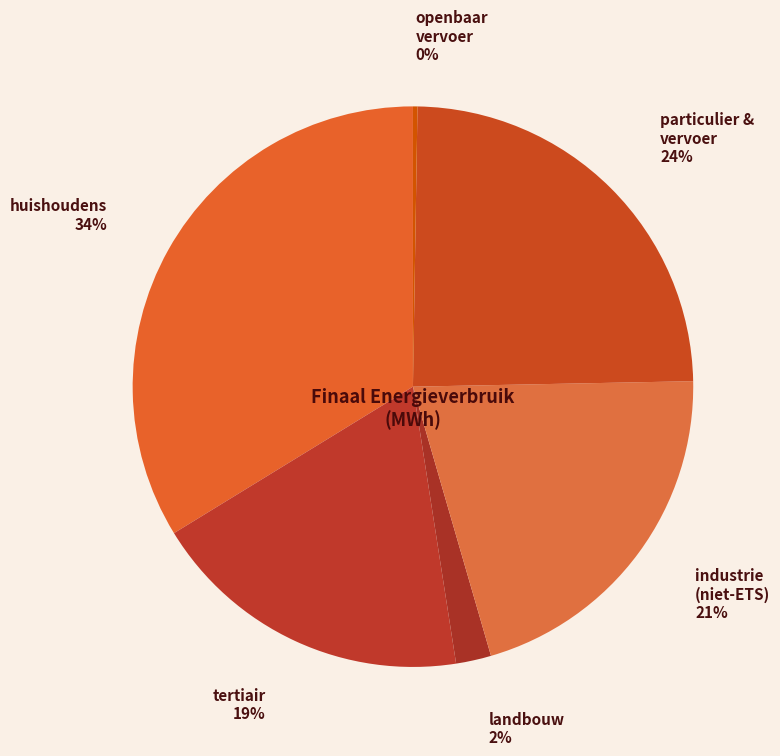

Which has a higher value, industrie (niet-ETS) or landbouw?

industrie (niet-ETS)